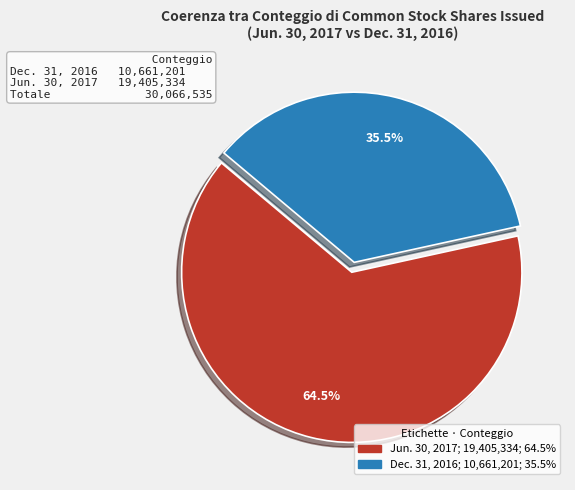

Does any single category account for the majority?

Yes